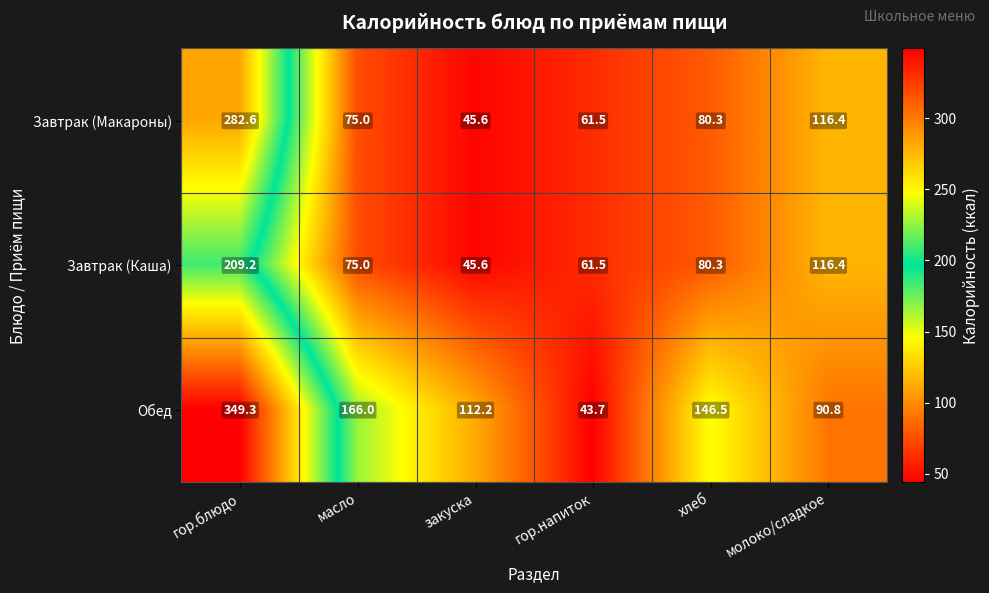

At which category does the chart reach its minimum across all series?

гор.напиток